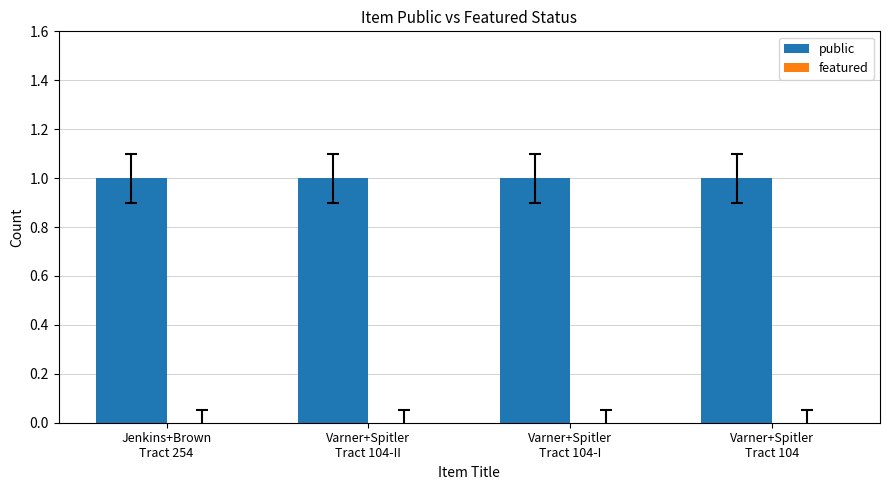

Between Varner+Spitler
Tract 104 and Jenkins+Brown
Tract 254, which is larger?

Varner+Spitler
Tract 104